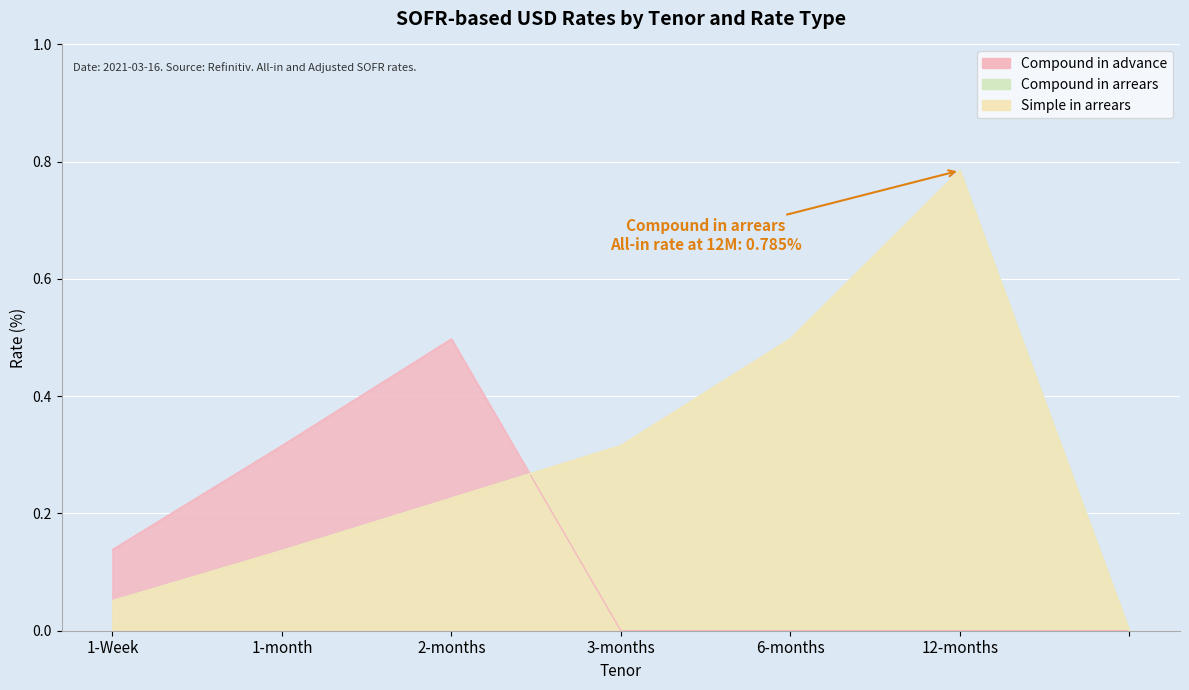

What is the difference between the maximum and second lowest values in the Compound in arrears series?

0.7